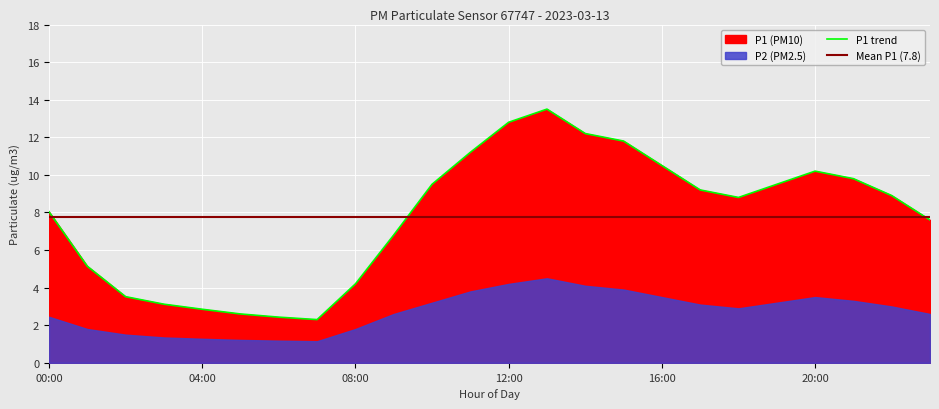

What is the label of the 2nd point from the left?

01:00